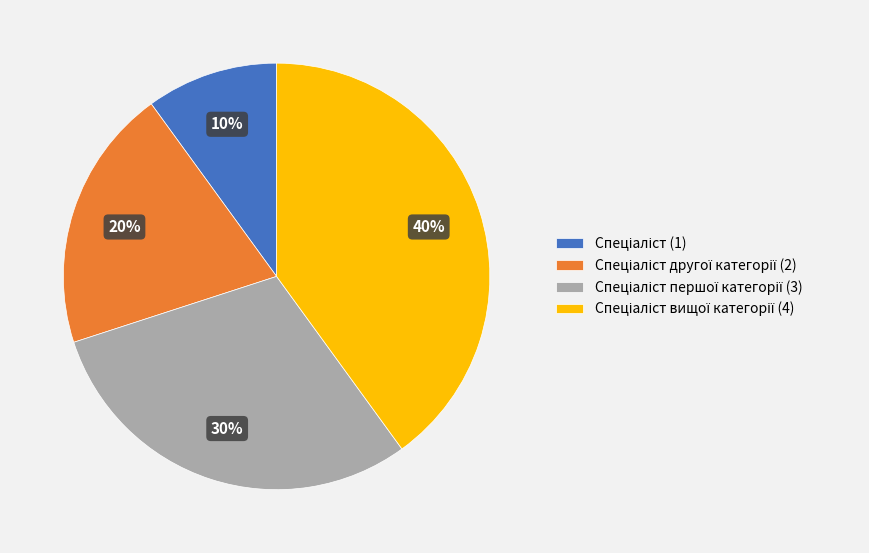

To the nearest percent, what is the difference between the largest and smallest slice percentages?

30%